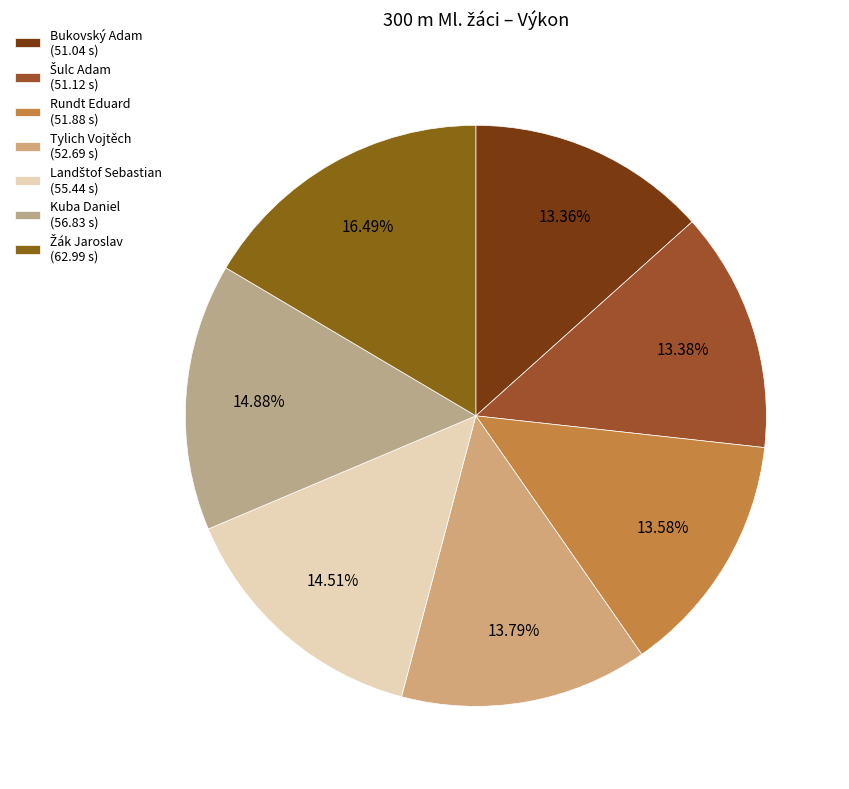

What is the smallest slice in the pie chart?

Bukovský Adam